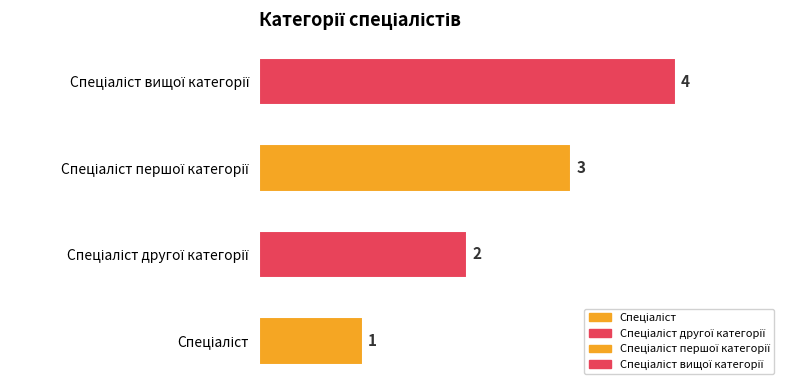

What is the change in value from Спеціаліст другої категорії to Спеціаліст першої категорії?

+1